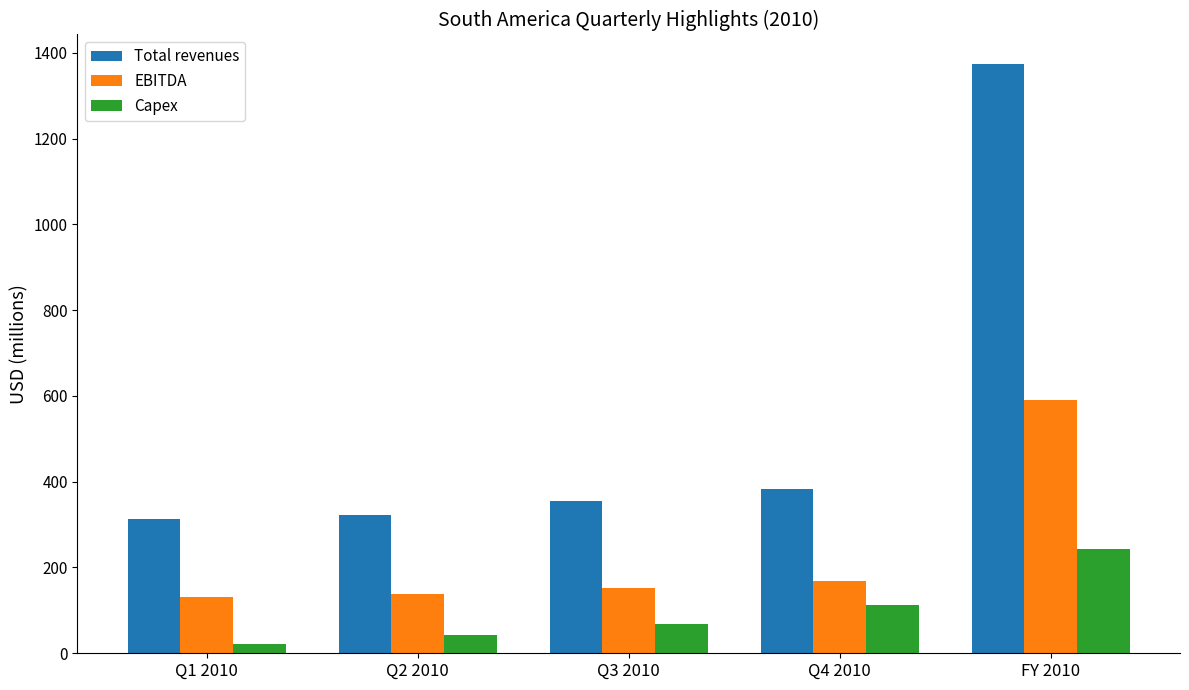

What is the difference between the maximum and minimum values in the Capex series?

221.7